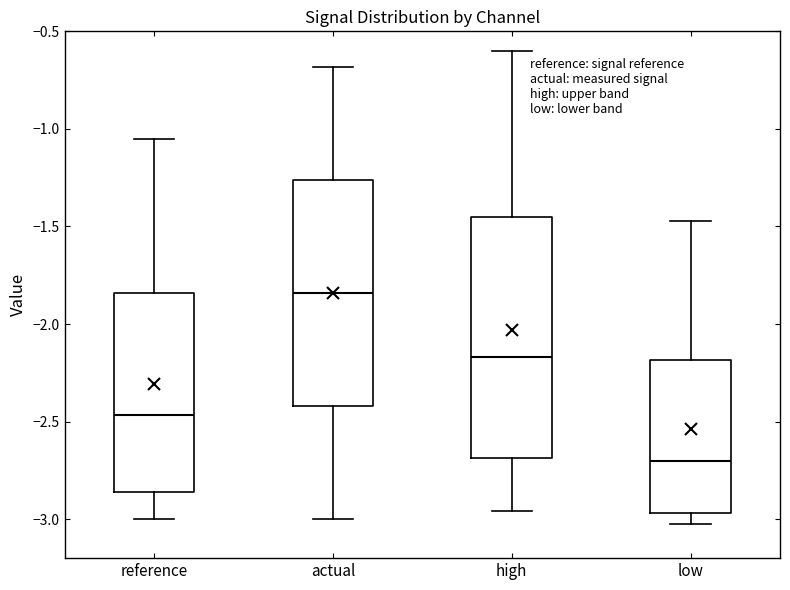

Which box has the highest median line?

actual